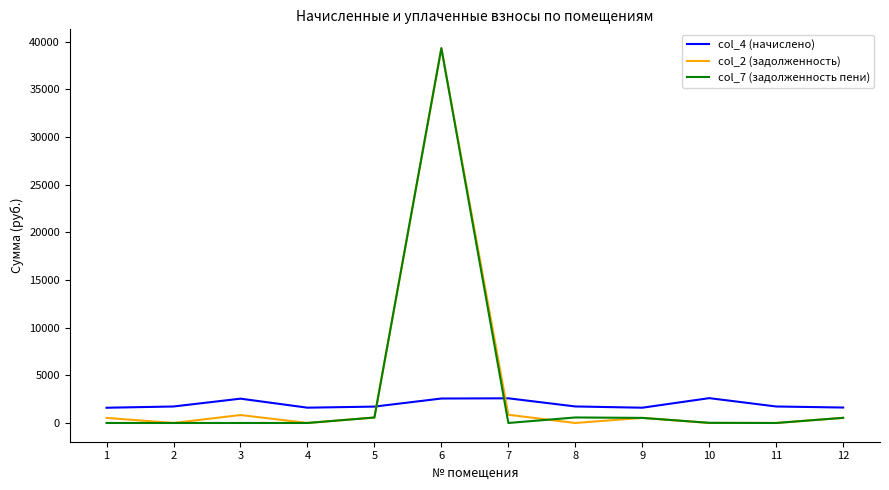

At which category is the sum across all series the highest?

6